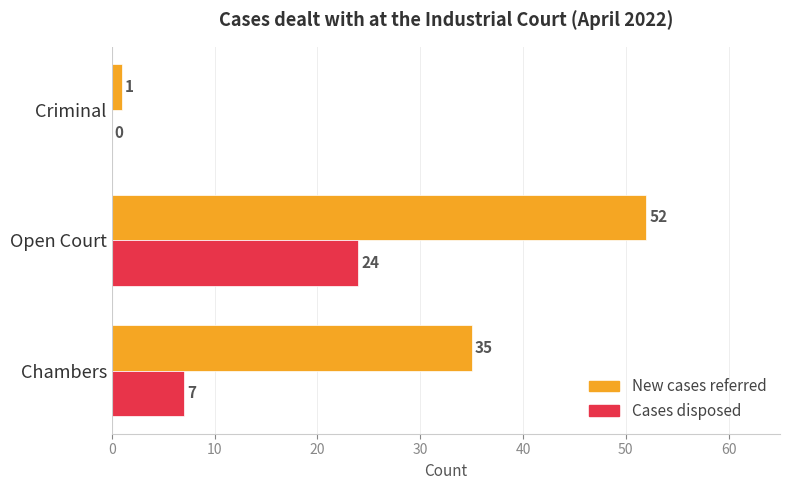

Which category has the highest value across all series?

Open Court